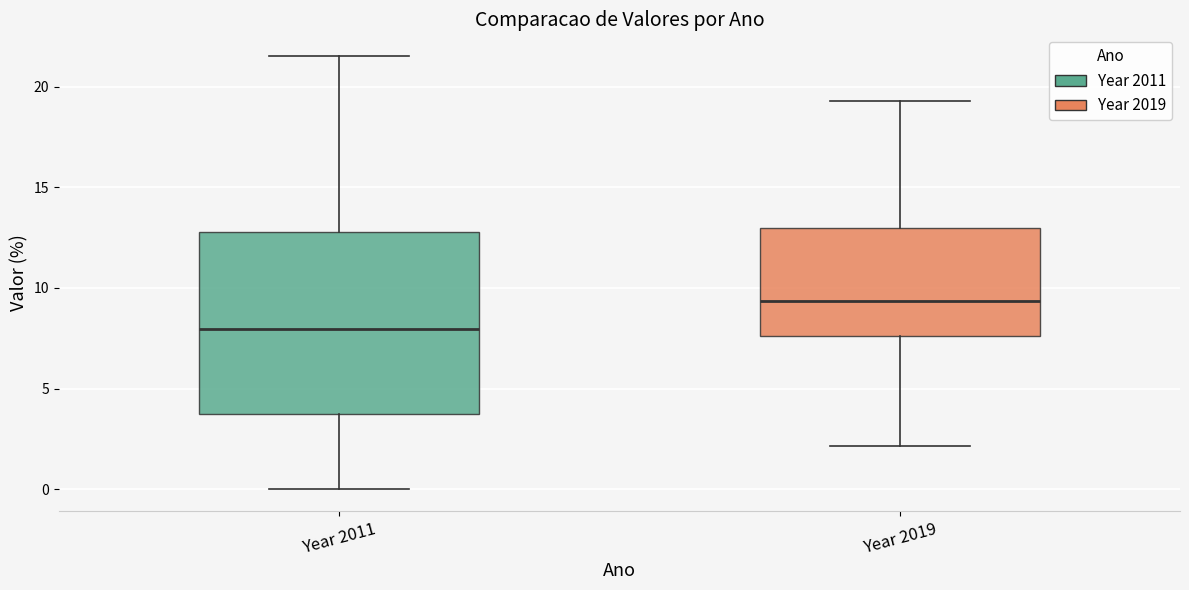

Which box has the lowest median line?

Year 2011